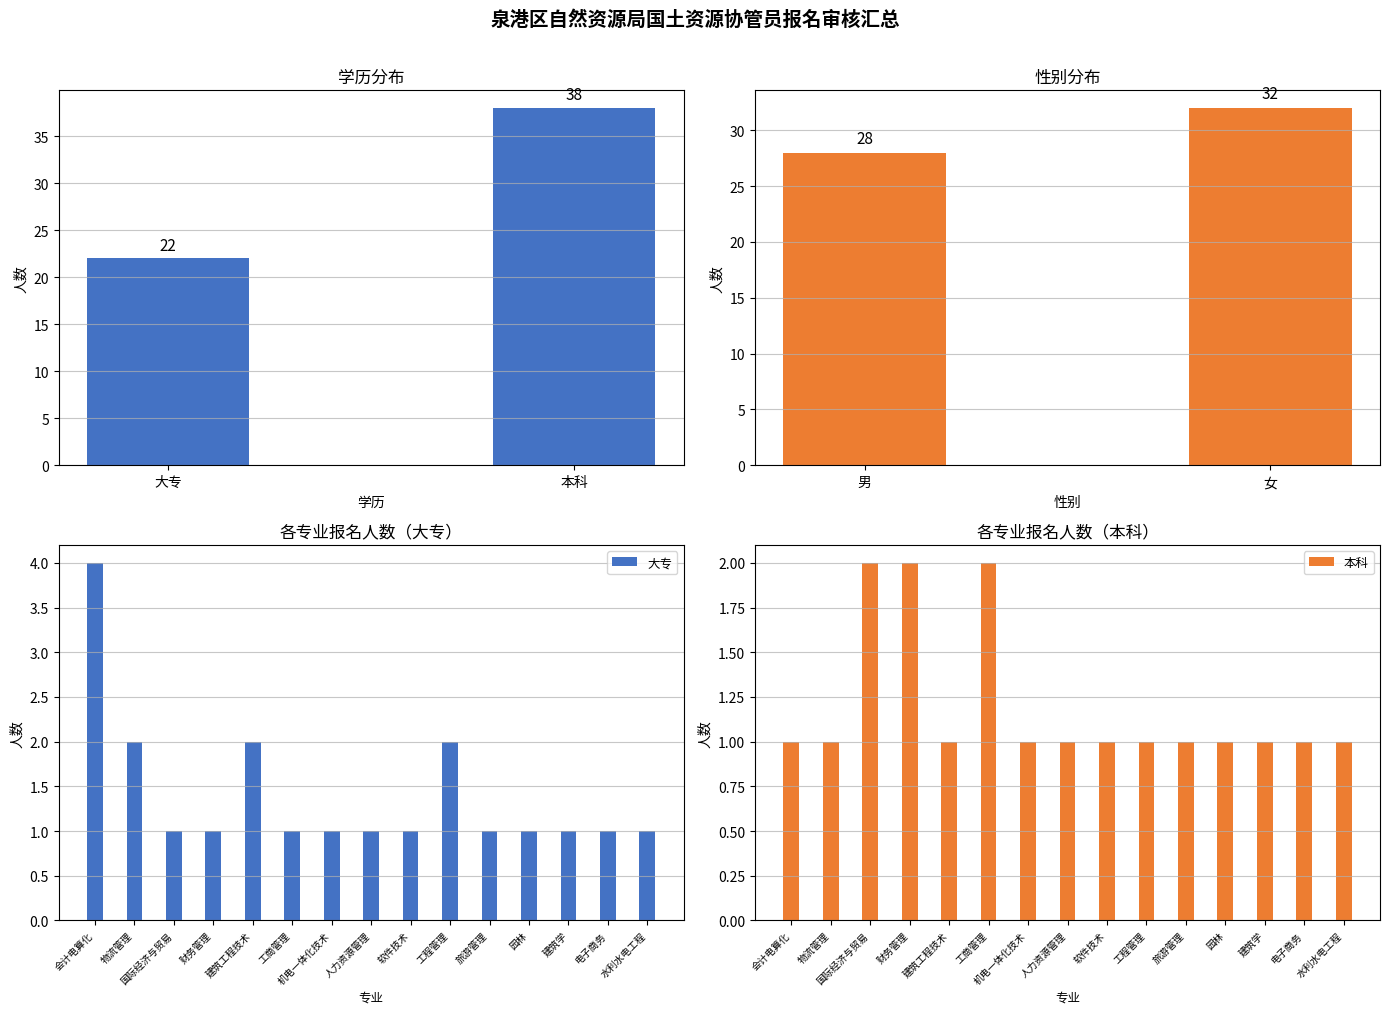

What is the value of the 大专 bar at the 9th from the left?

1